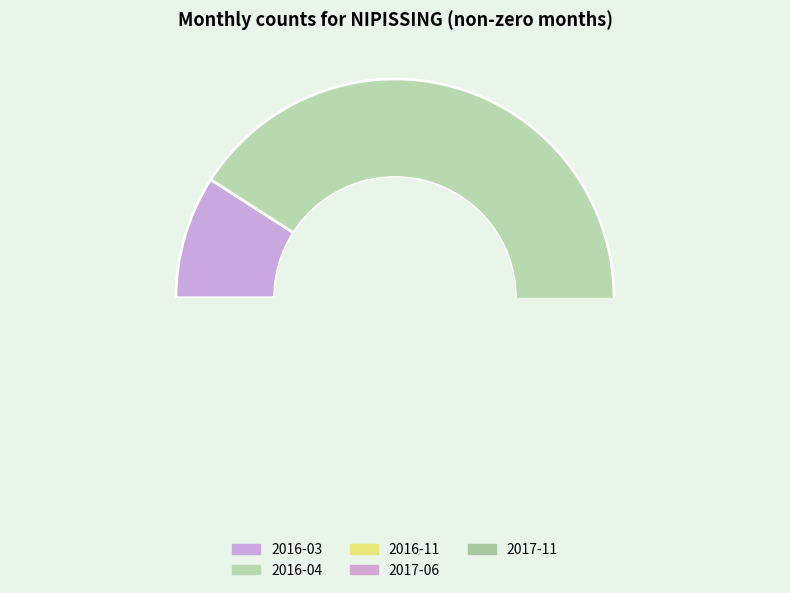

True or false: 2016-03 accounts for 1% of the total.

False